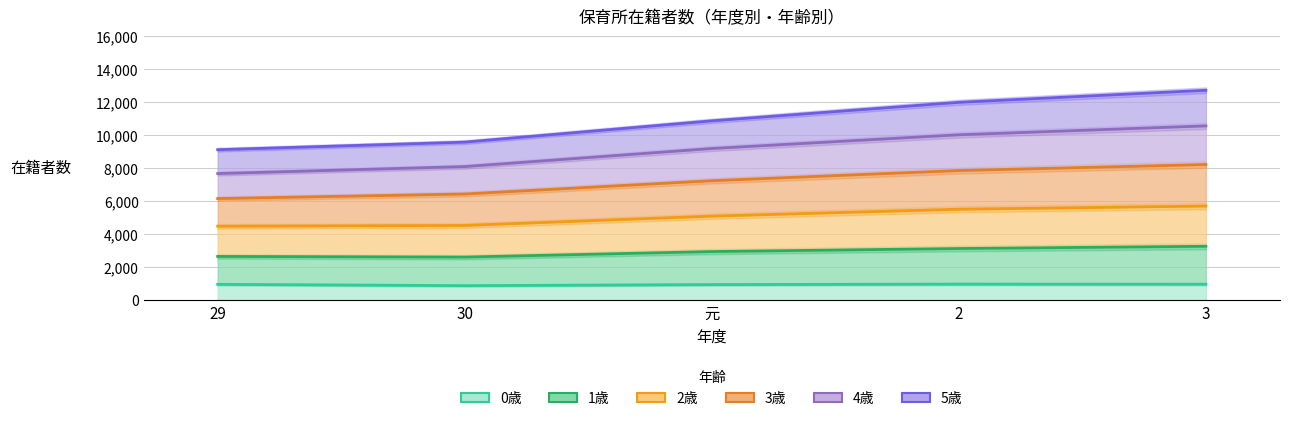

Is it true that 0歳 equals 931 at 元?

True